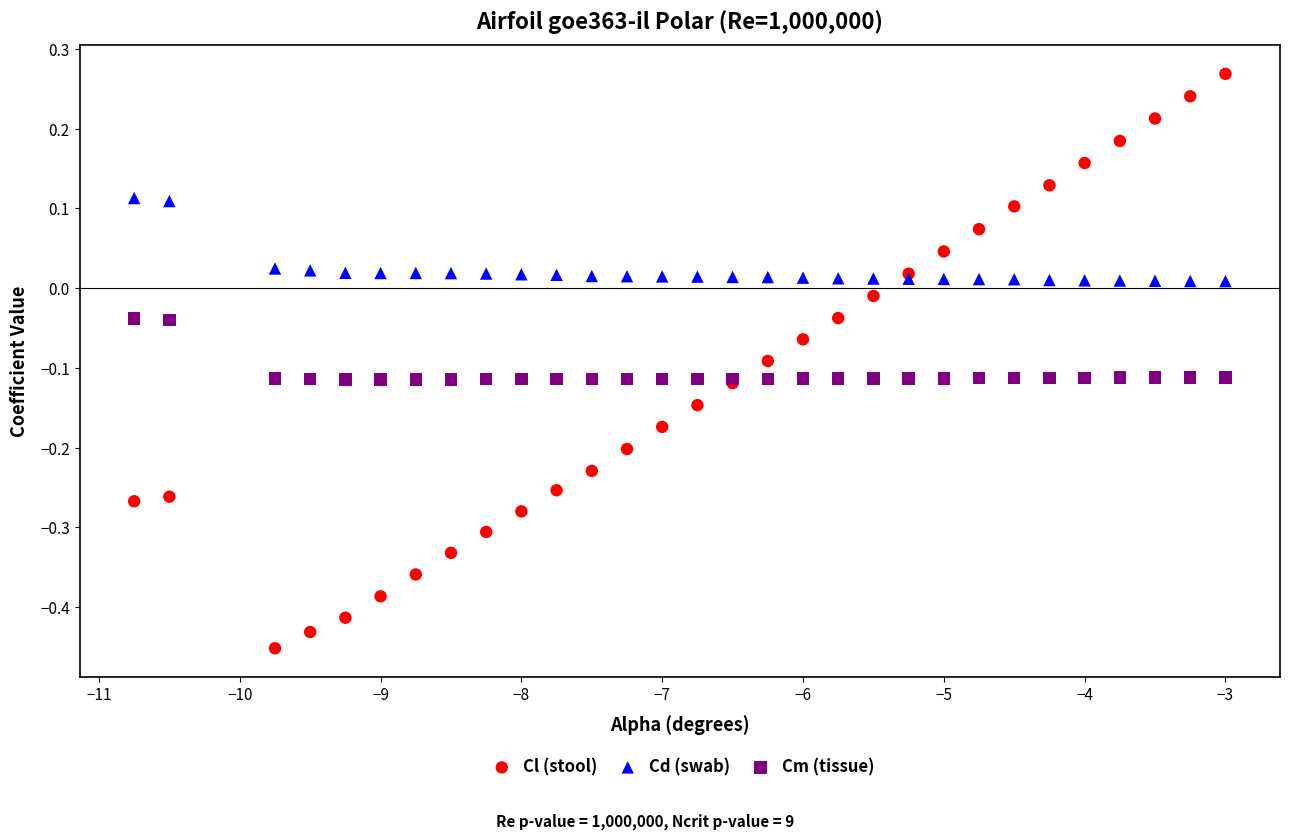

Which series has the largest Y range (max minus min)?

Cl (stool)